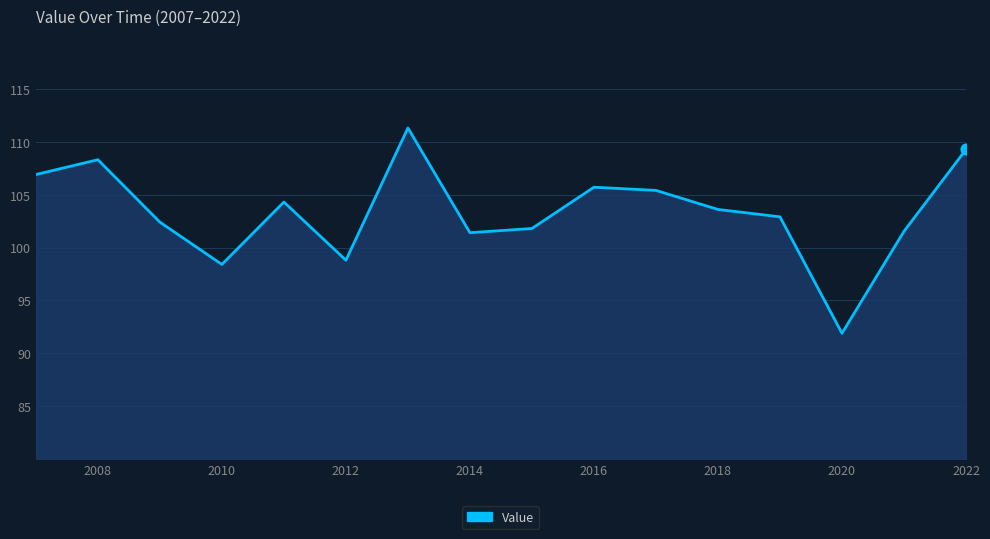

What is the greatest value displayed?

111.3